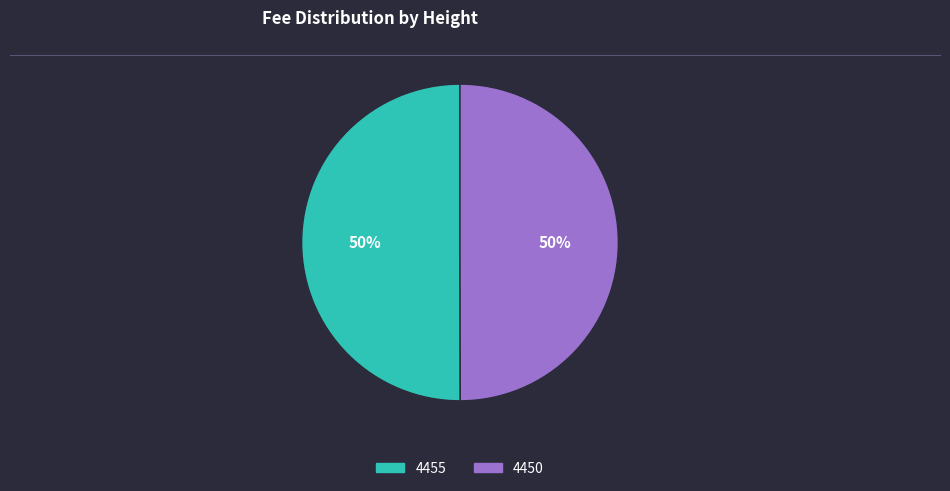

To the nearest percent, what is the combined percentage of 4450 and 4455?

100%